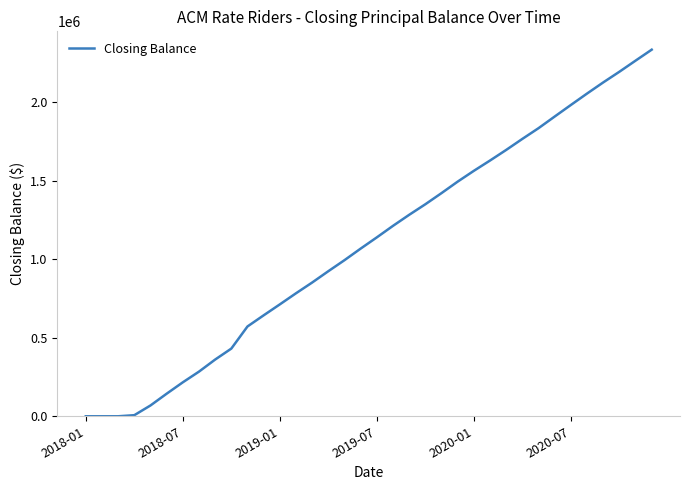

What is the maximum value shown in the chart?

2334325.4